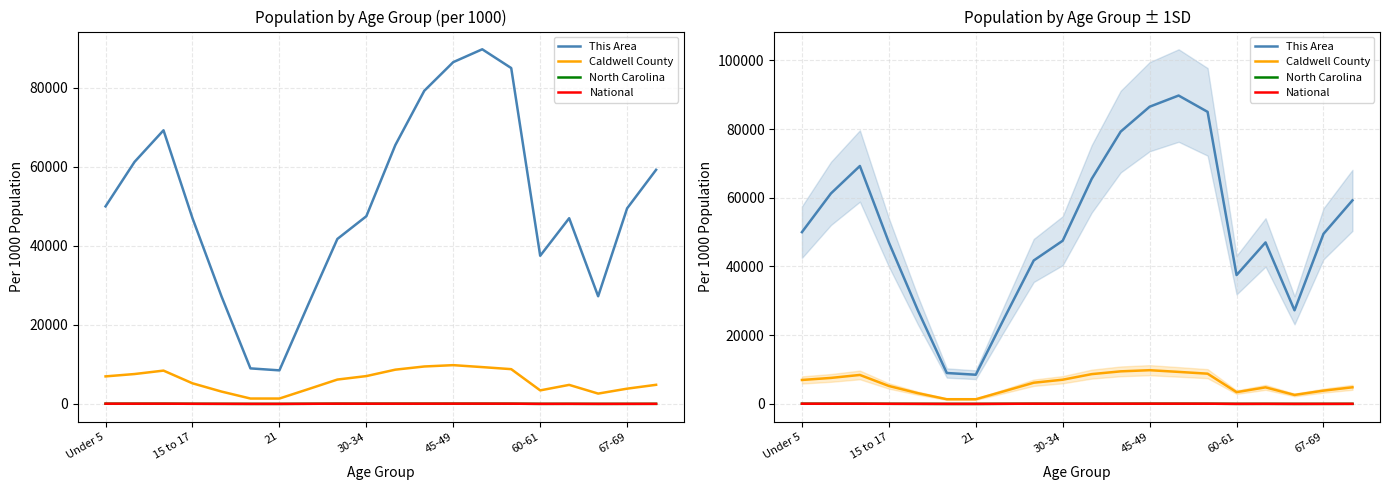

True or false: This Area and Caldwell County intersect in this chart.

False